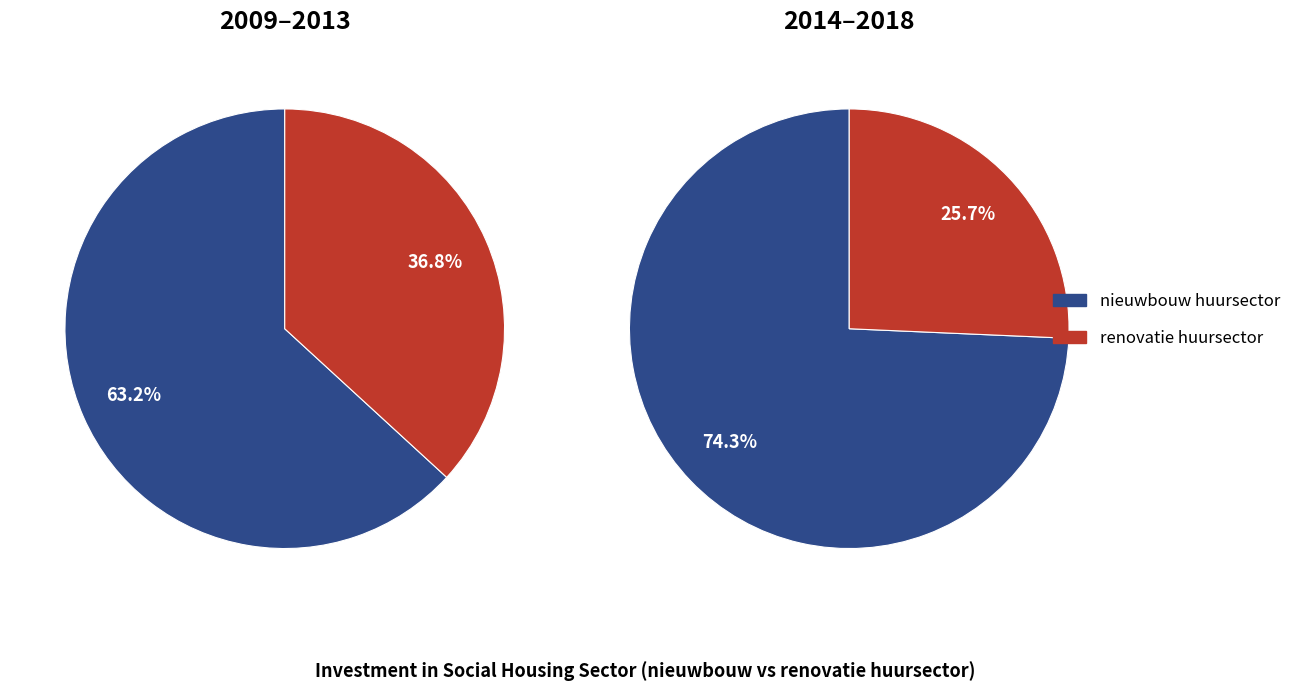

Which series has the largest range (max minus min)?

nieuwbouw huursector